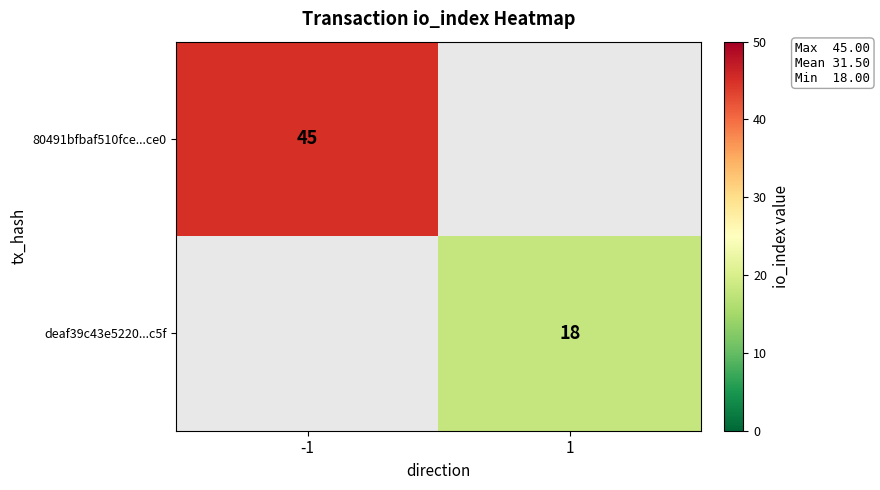

The 80491bfbaf510fce...ce0 series shows 45 at -1. True or false?

True